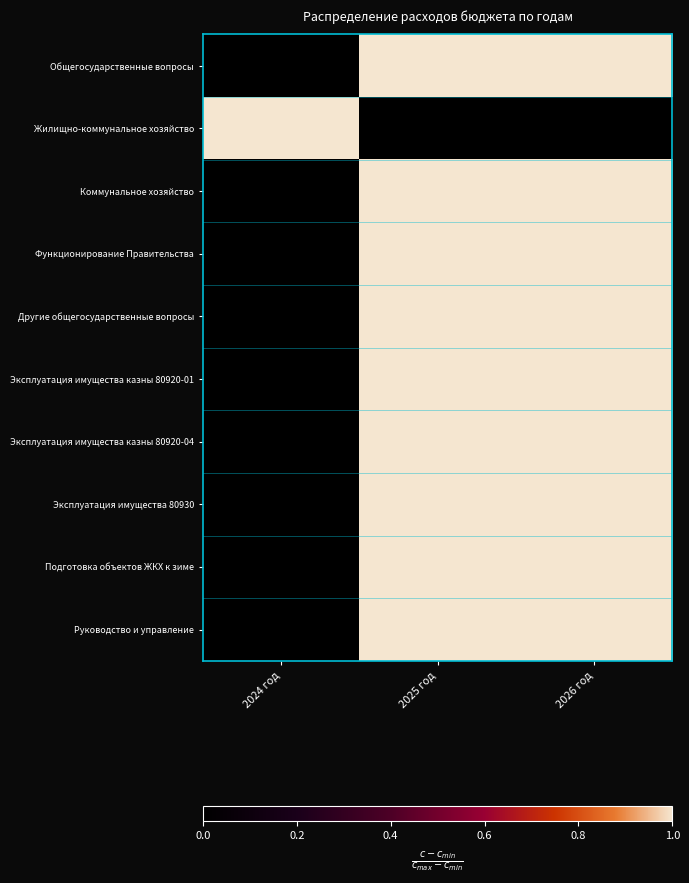

Reading left to right, what are all the values shown in this chart?

Общегосударственные вопросы: 2024 год=0	2025 год=1	2026 год=1
Жилищно-коммунальное хозяйство: 2024 год=1	2025 год=0	2026 год=0
Коммунальное хозяйство: 2024 год=0	2025 год=1	2026 год=1
Функционирование Правительства: 2024 год=0	2025 год=1	2026 год=1
Другие общегосударственные вопросы: 2024 год=0	2025 год=1	2026 год=1
Эксплуатация имущества казны 80920-01: 2024 год=0	2025 год=1	2026 год=1
Эксплуатация имущества казны 80920-04: 2024 год=0	2025 год=1	2026 год=1
Эксплуатация имущества 80930: 2024 год=0	2025 год=1	2026 год=1
Подготовка объектов ЖКХ к зиме: 2024 год=0	2025 год=1	2026 год=1
Руководство и управление: 2024 год=0	2025 год=1	2026 год=1